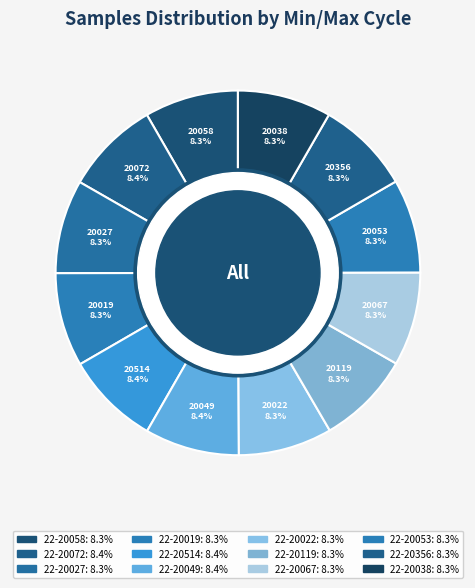

Count the number of slices in the pie.

12